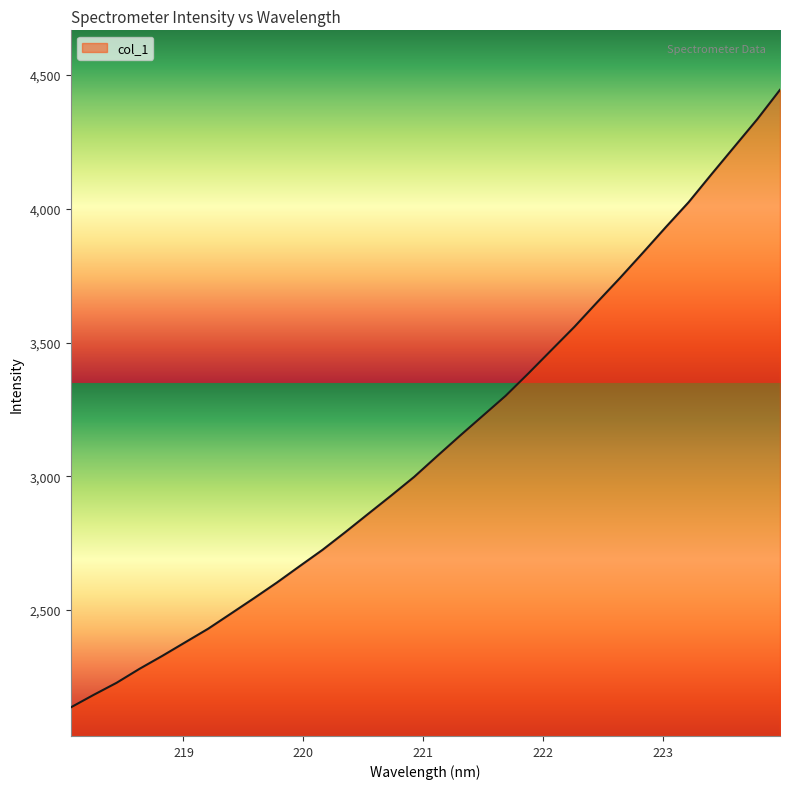

What is the greatest value displayed?

4444.5